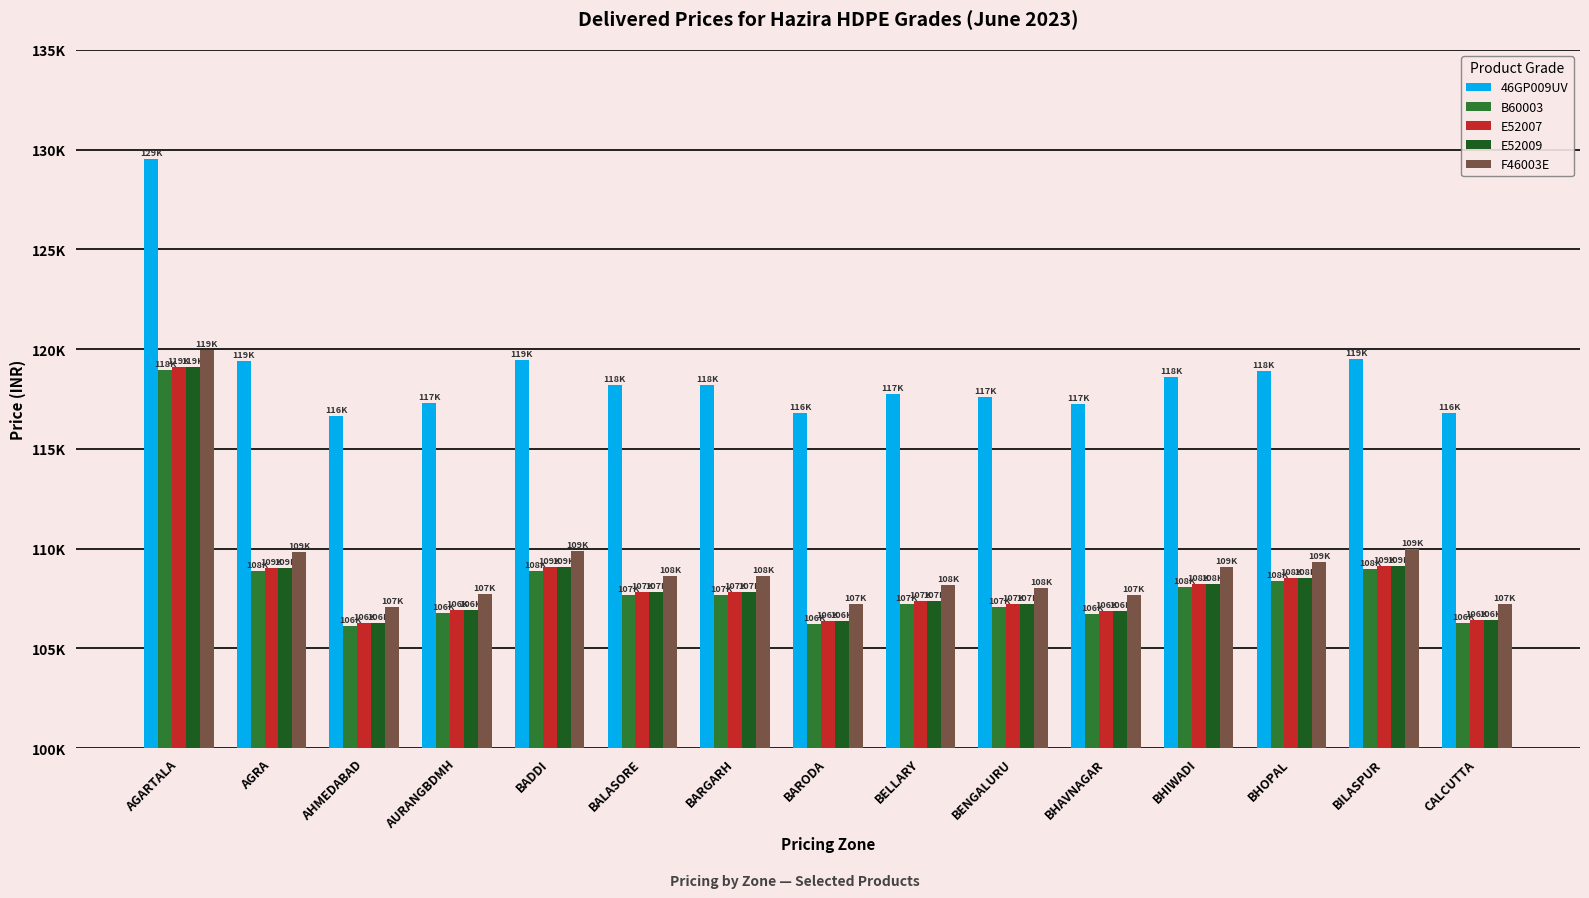

What are all the series names shown in the legend?

46GP009UV, B60003, E52007, E52009, F46003E